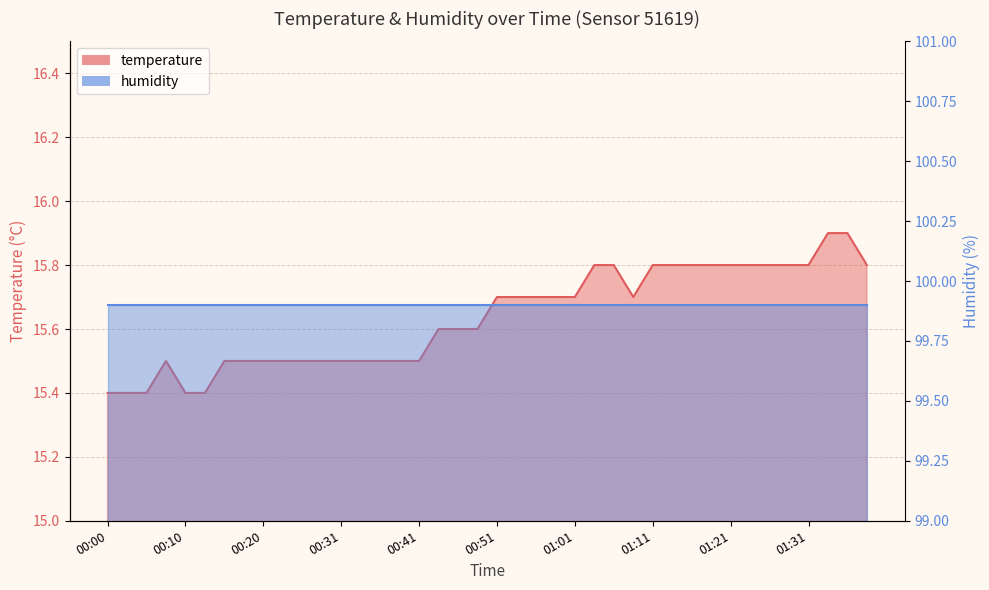

Which label corresponds to the largest value in the chart?

01:34